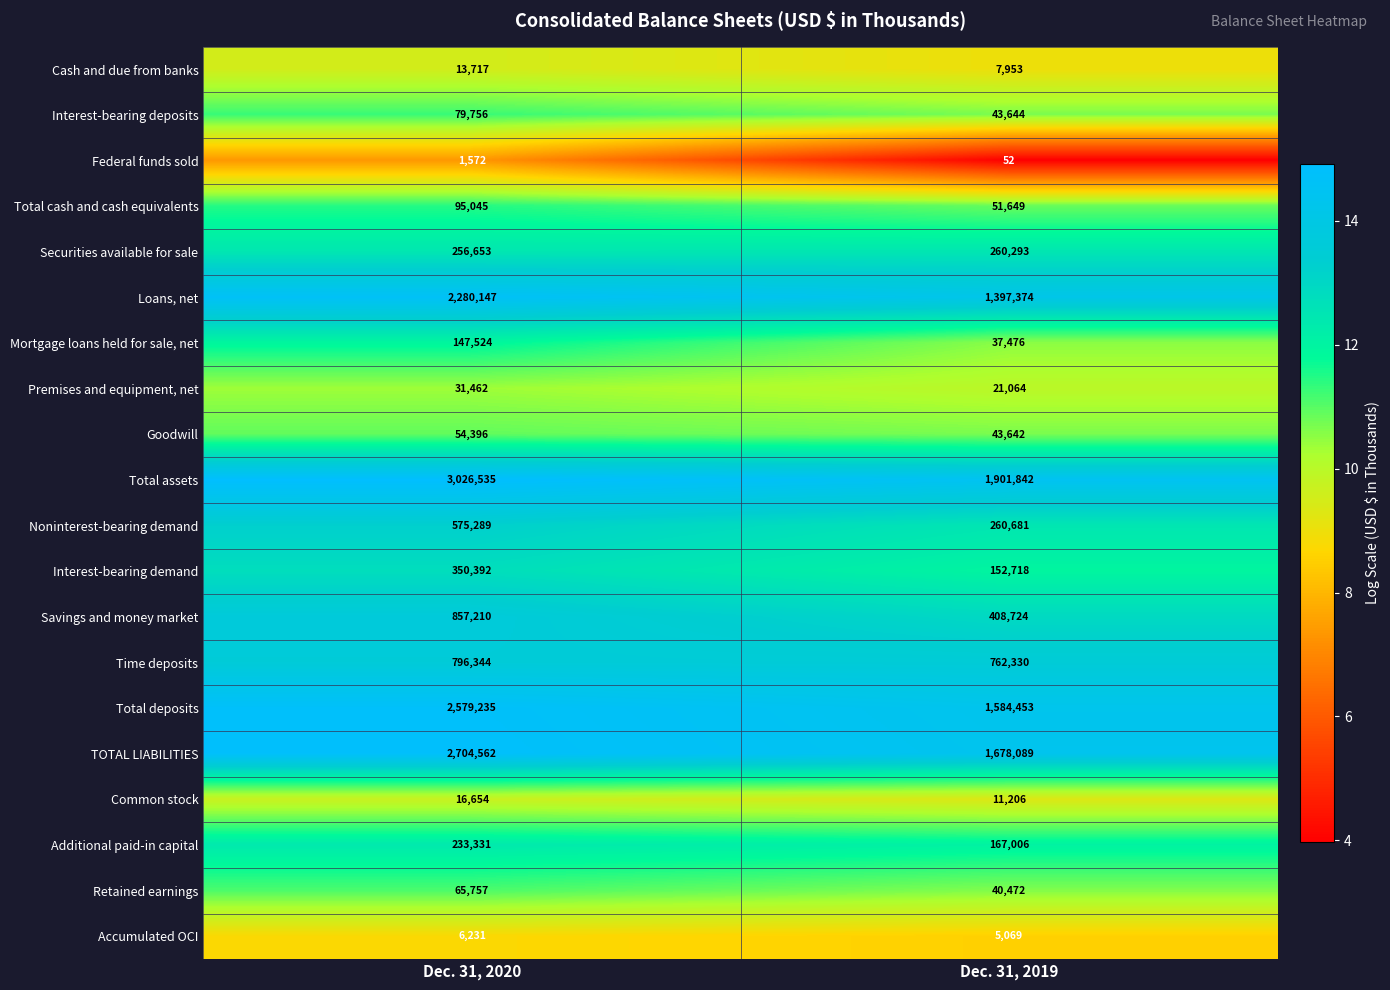

Which label corresponds to the smallest value in the chart?

Dec. 31, 2019